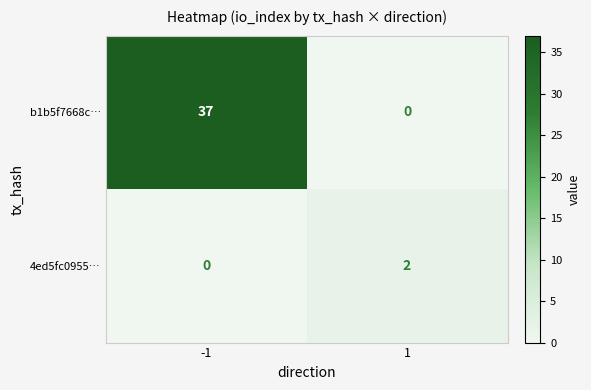

How many positive values does the 4ed5fc0955… series have?

1